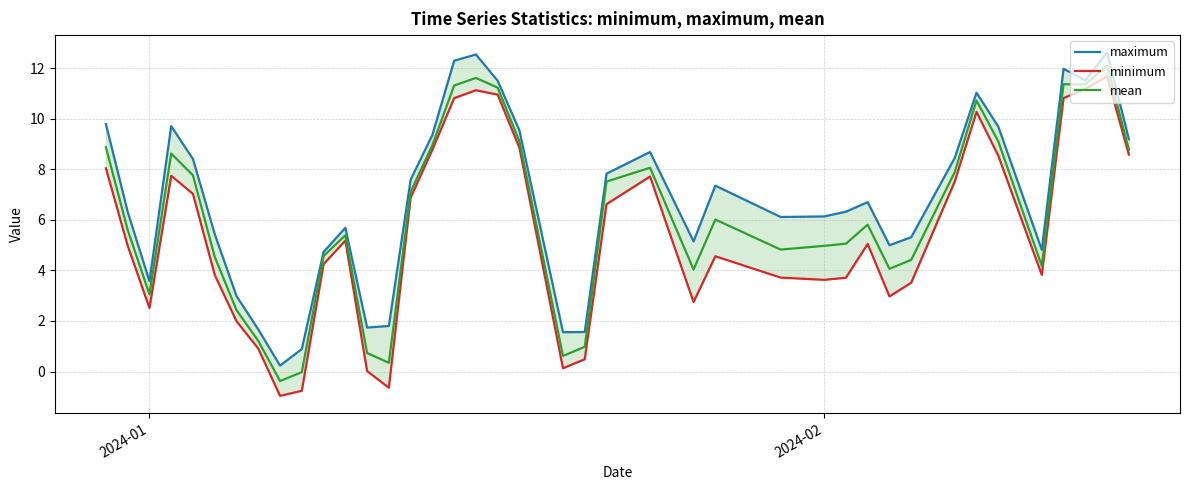

How many values in mean are below zero?

2